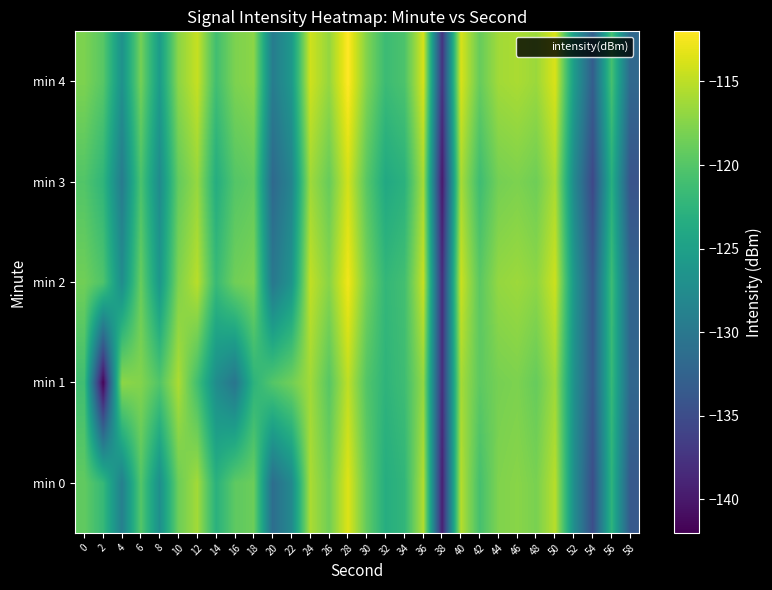

What is the difference between the highest and lowest values at 16?

12.3